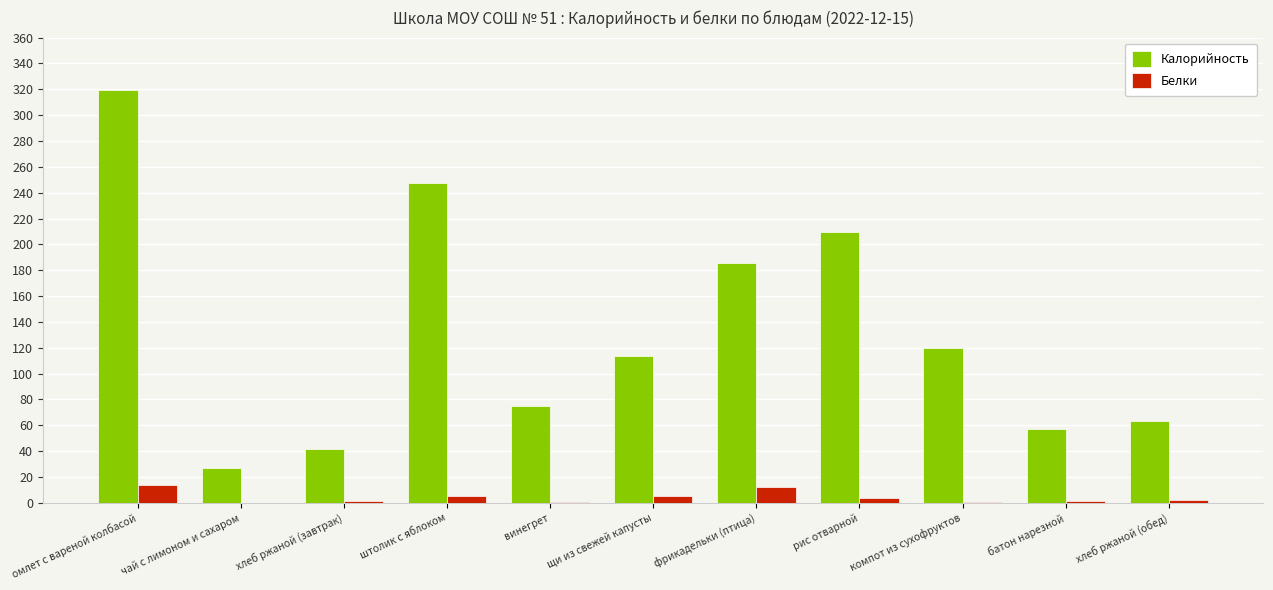

What is the difference between the Белки values at штолик с яблоком and хлеб ржаной (обед)?

3.5